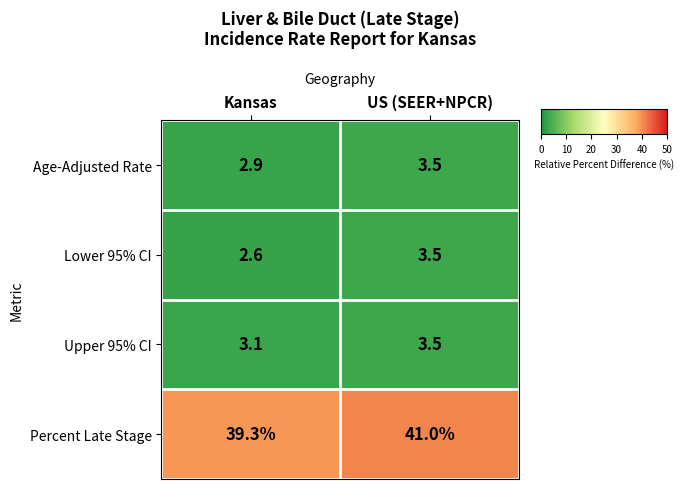

Reading left to right, extract all data points from this chart.

Age-Adjusted Rate: Kansas=2.9	US (SEER+NPCR)=3.5
Lower 95% CI: Kansas=2.6	US (SEER+NPCR)=3.5
Upper 95% CI: Kansas=3.1	US (SEER+NPCR)=3.5
Percent Late Stage: Kansas=39.3	US (SEER+NPCR)=41.0